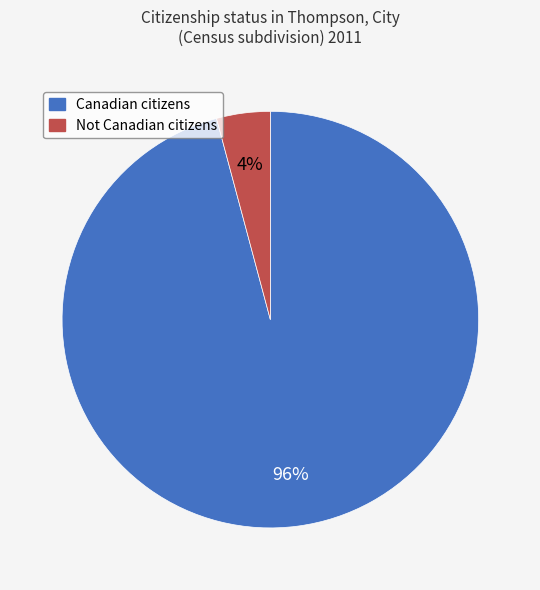

Which category has the biggest portion of the pie?

Canadian citizens